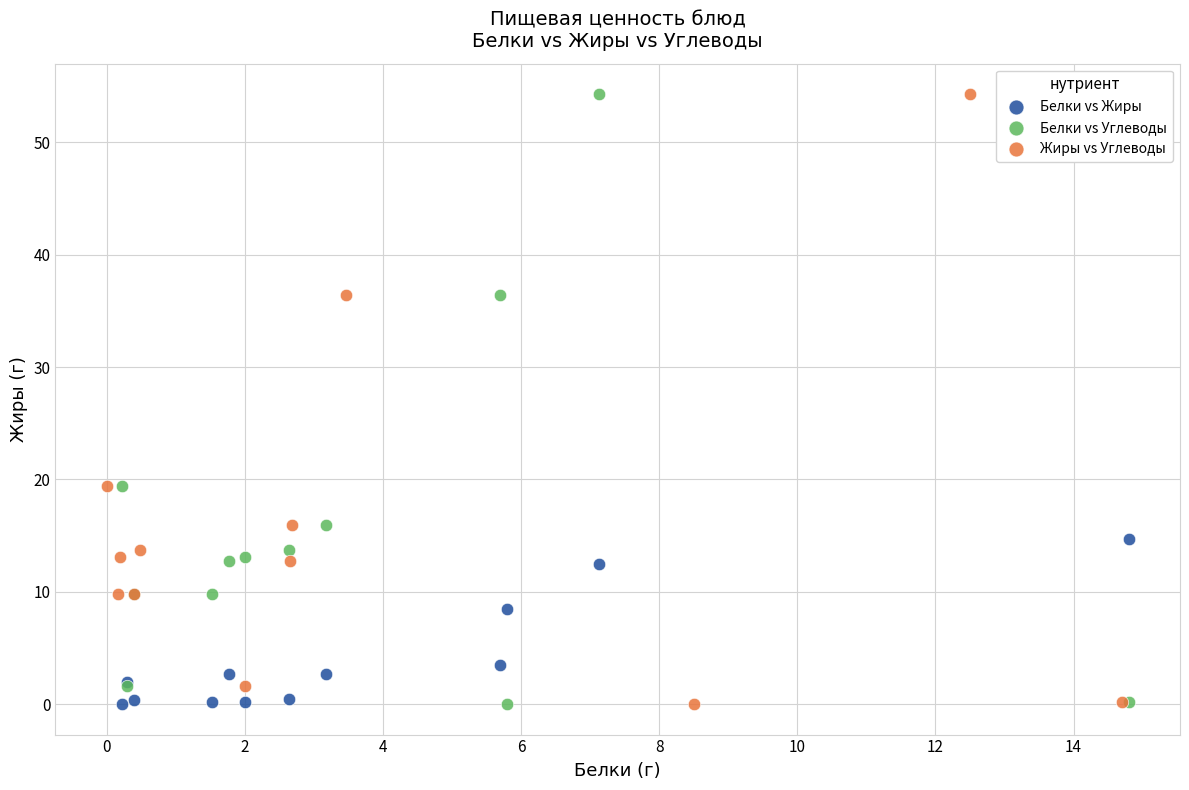

What are all the series names shown in the legend?

Белки vs Жиры, Белки vs Углеводы, Жиры vs Углеводы